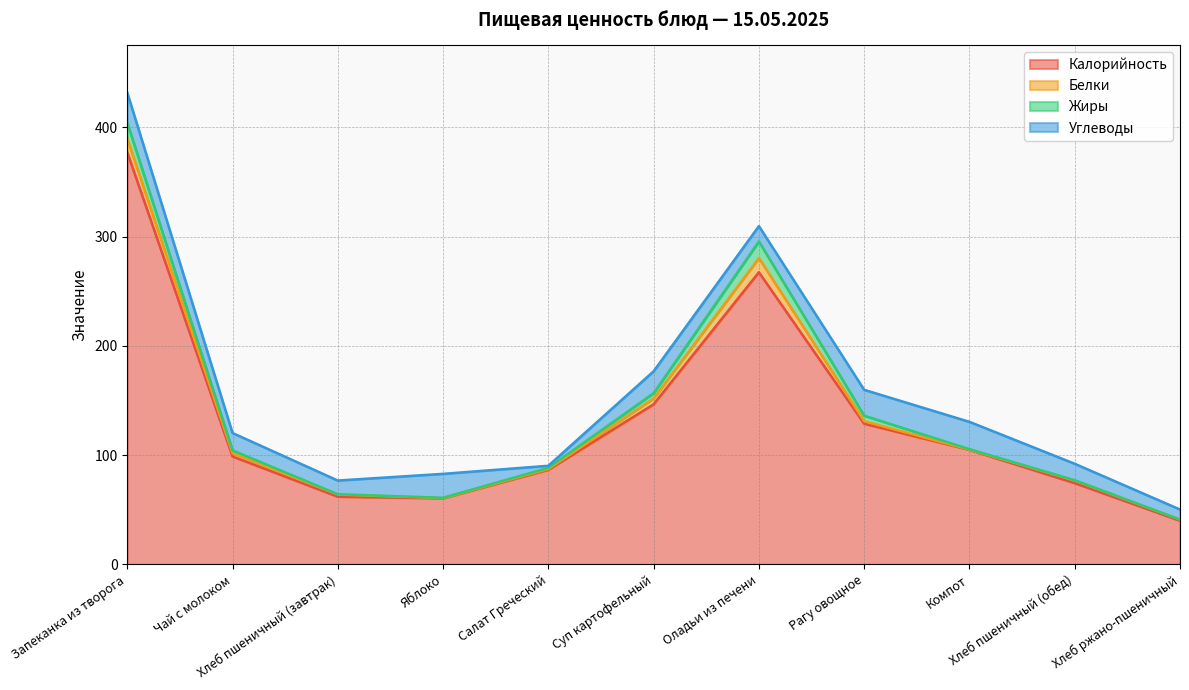

What is the maximum value for Белки?

13.0